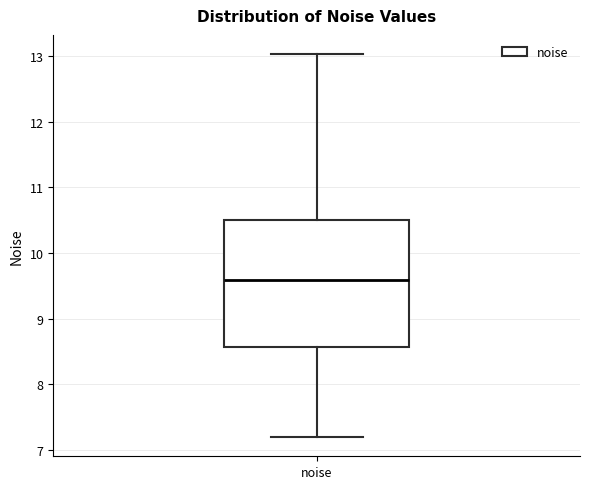

Where does the upper whisker of the box for noise end on the y-axis? The values are not printed on the chart, so give them approximately, as read against the axis.

13.0